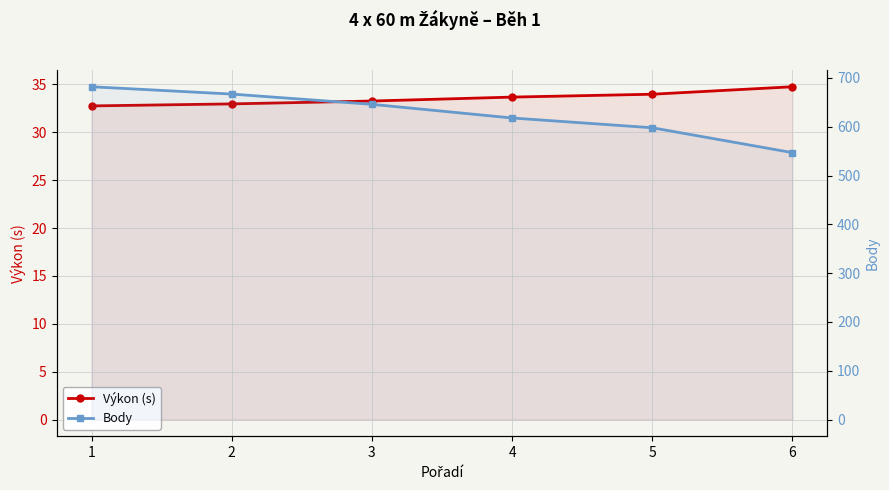

True or false: Body has a value of 1038.4 at 5.

False